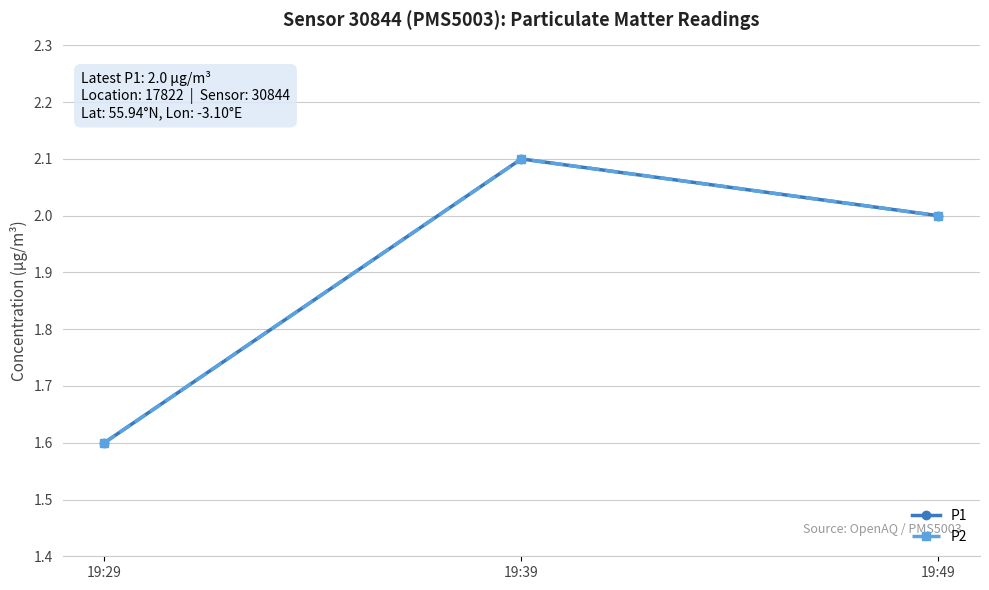

Is this an area chart (filled region under the line)?

No